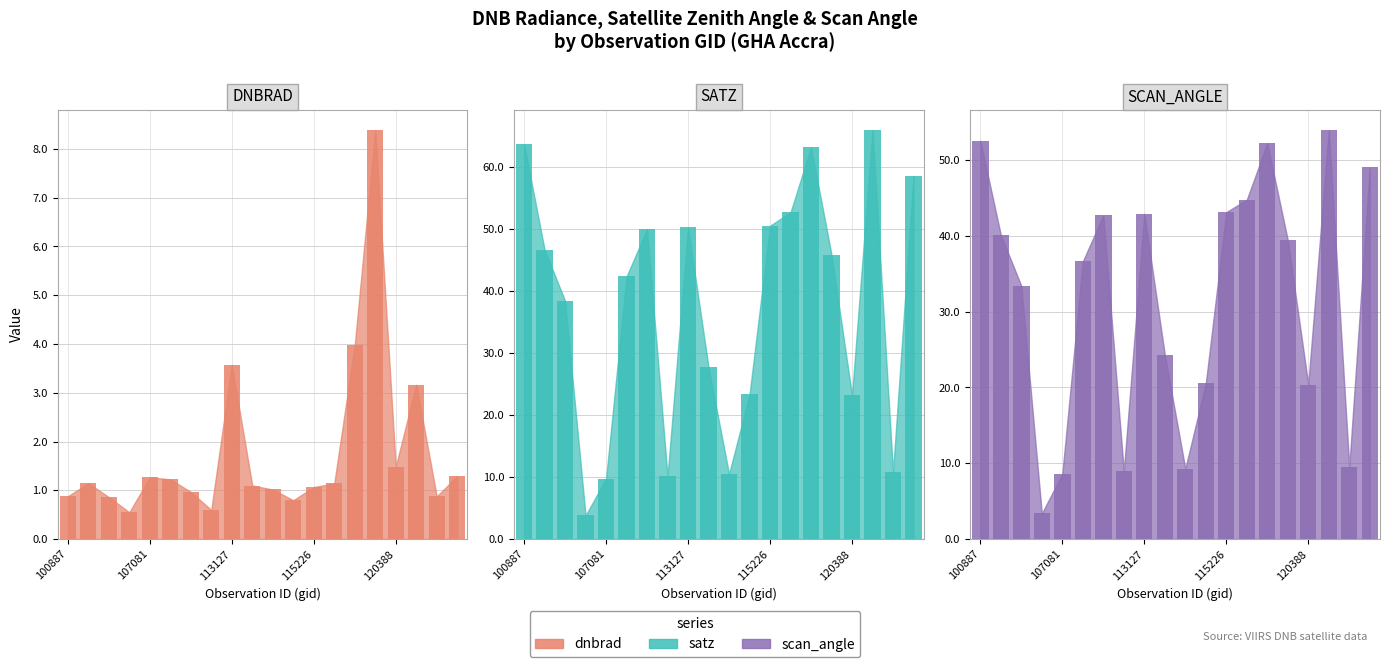

Is the value of dnbrad_bar at 13 greater than the value of satz_bar at 12?

No